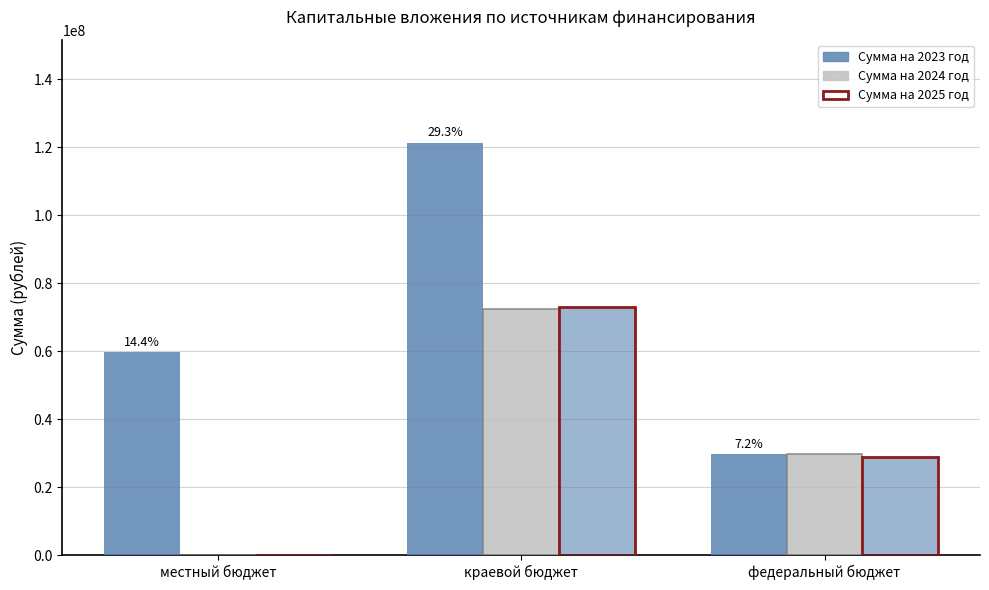

Reading right to left, what are all the values shown in this chart?

Сумма на 2023 год: федеральный бюджет=29720882.6	краевой бюджет=121375603.0	местный бюджет=59703262.0
Сумма на 2024 год: федеральный бюджет=29720882.6	краевой бюджет=72313917.4	местный бюджет=0.0
Сумма на 2025 год: федеральный бюджет=28883678.0	краевой бюджет=73151122.0	местный бюджет=0.0